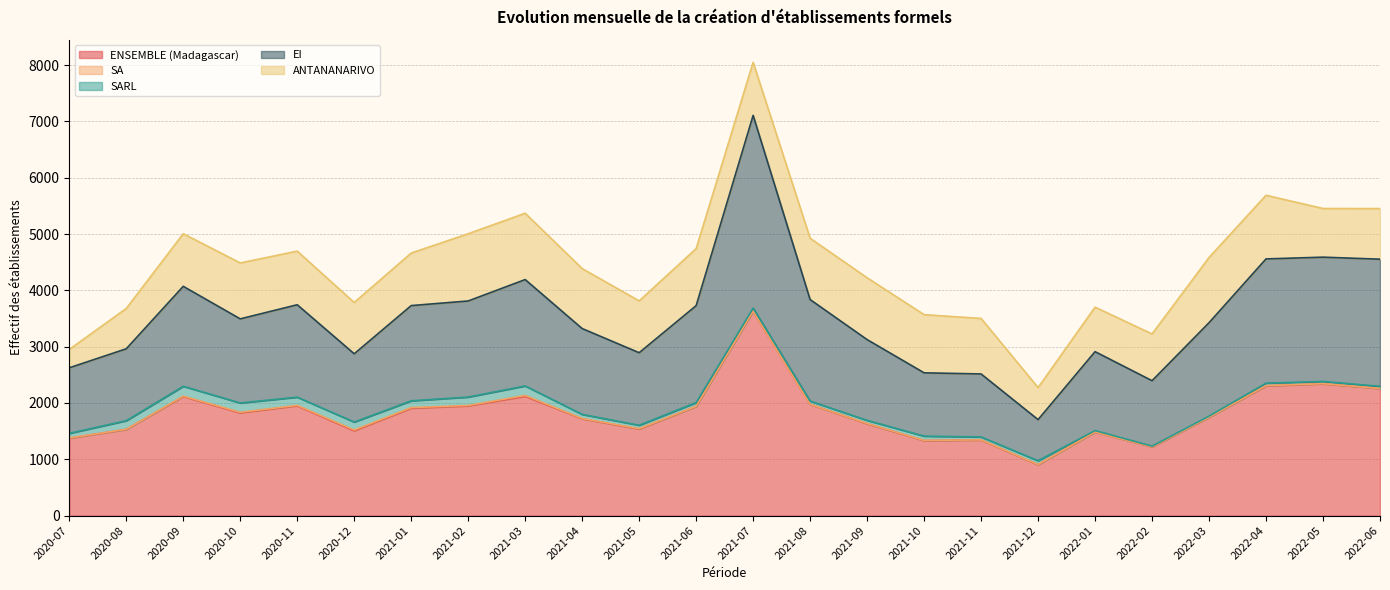

Reading left to right, transcribe all the data shown in this chart.

ENSEMBLE (Madagascar): 1374	1530	2114	1824	1949	1505	1907	1947	2118	1719	1537	1938	3629	1975	1631	1331	1342	903	1484	1221	1745	2303	2340	2255
SA: 4	2	6	10	8	14	10	8	15	4	6	2	1	0	4	4	2	3	0	1	1	4	2	2
SARL: 82	153	176	166	146	142	121	150	169	74	61	67	55	58	56	76	52	68	26	11	20	45	40	38
EI: 1164	1277	1775	1493	1641	1212	1691	1706	1889	1524	1288	1721	3422	1803	1434	1124	1119	730	1401	1162	1659	2206	2207	2258
ANTANANARIVO: 326	716	934	993	952	911	933	1194	1178	1065	920	1013	942	1089	1098	1033	986	569	790	830	1158	1130	864	899